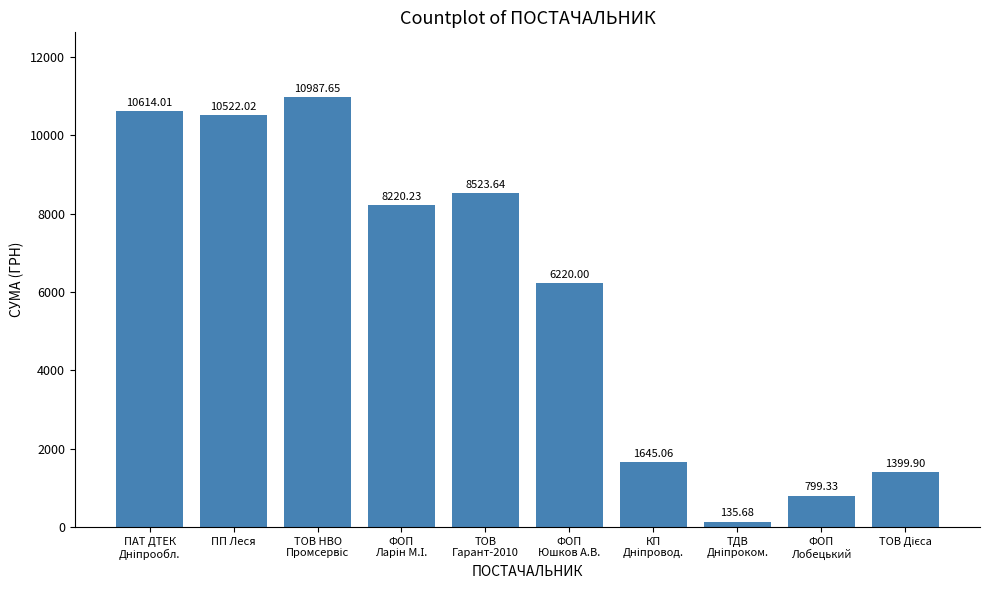

What is the sum of all values?

59067.5